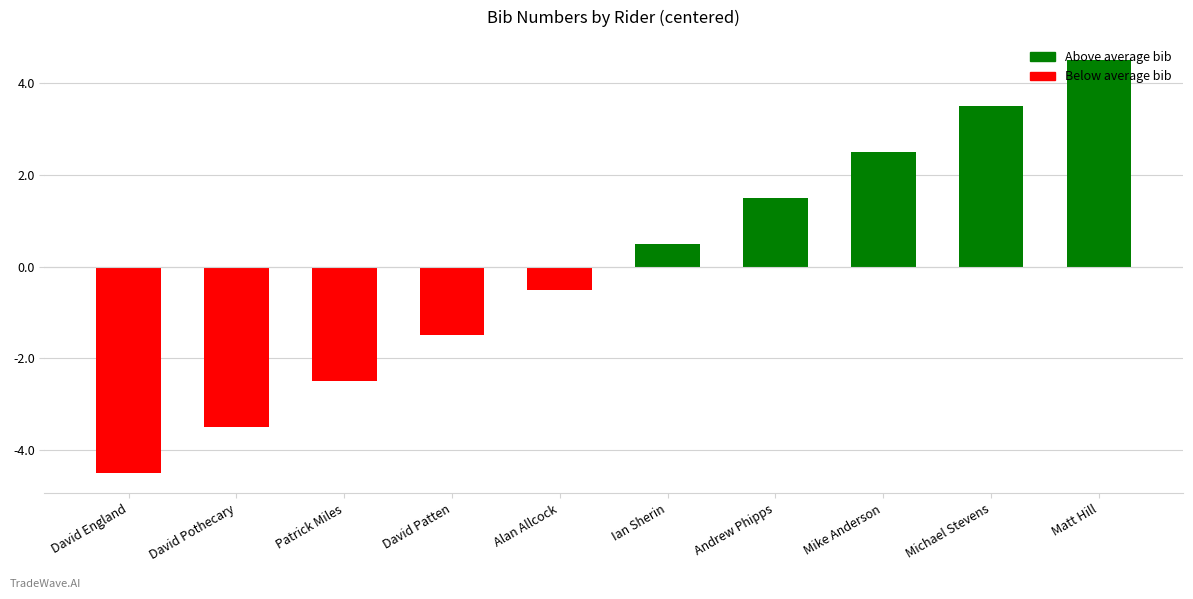

Count the number of data series in this chart.

1